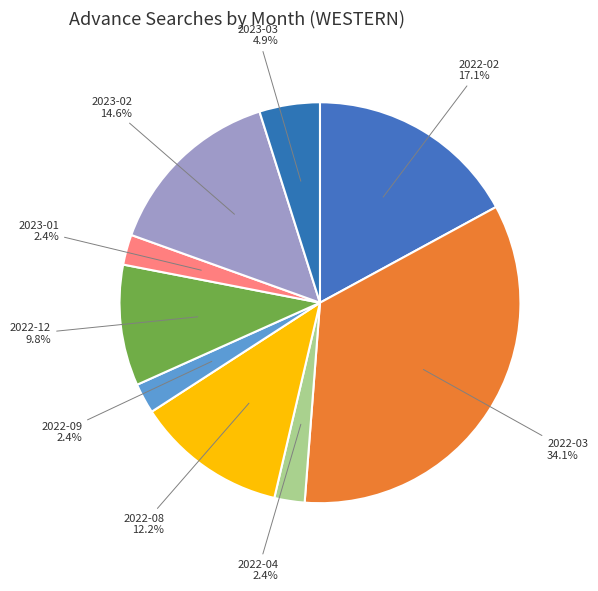

How many slices are in this pie chart?

9